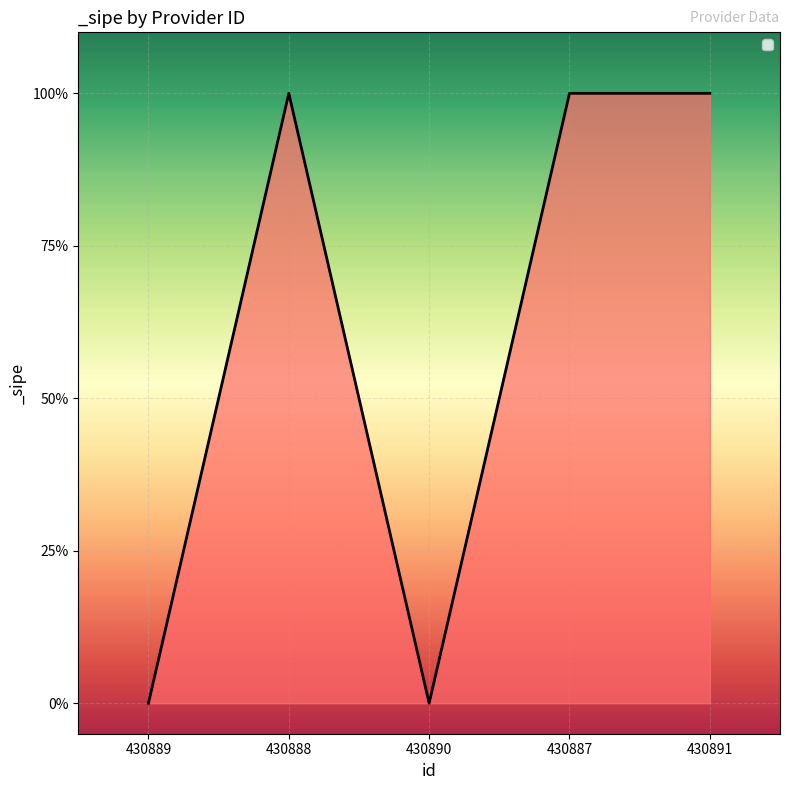

Is this an area chart (filled region under the line)?

Yes